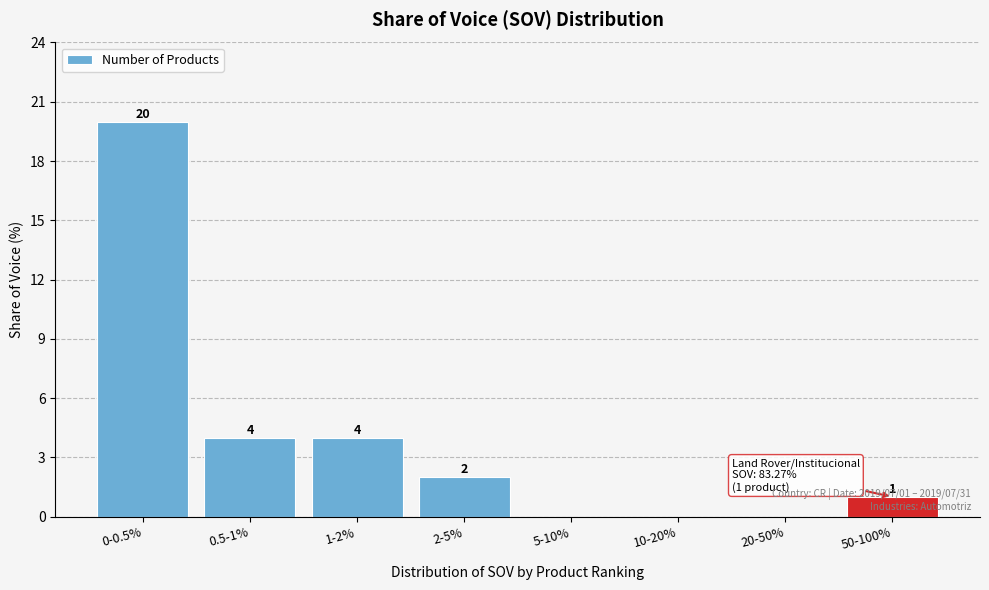

What is the maximum value shown in the chart?

20